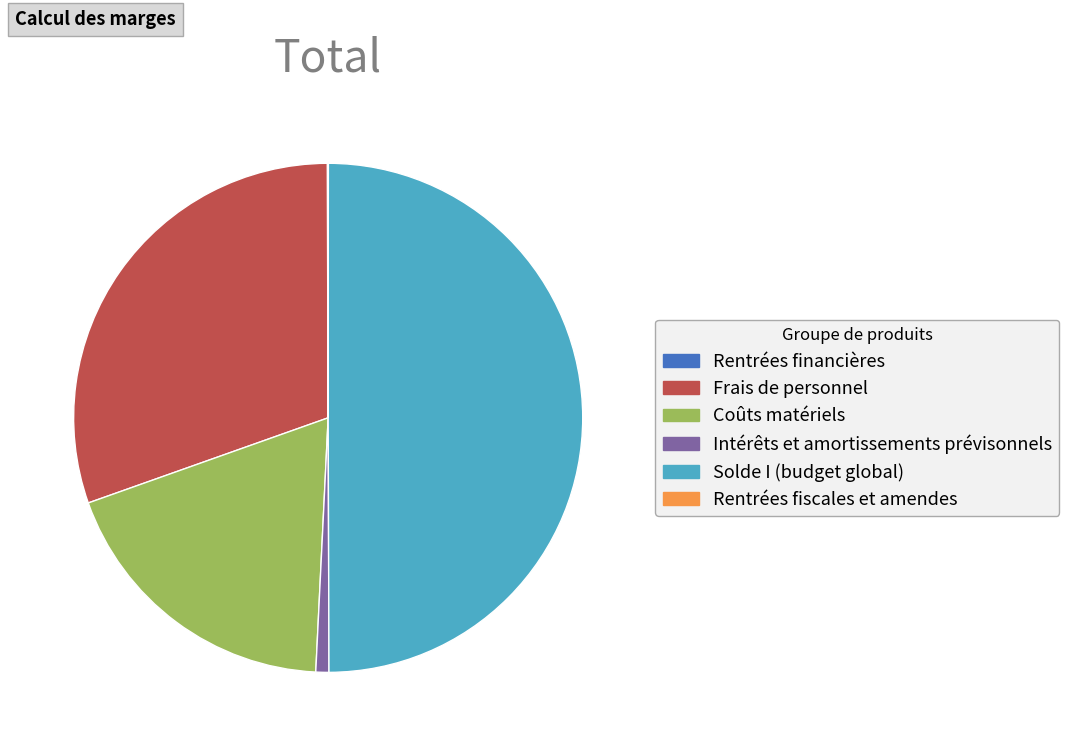

True or false: Frais de personnel accounts for 30% of the total.

True